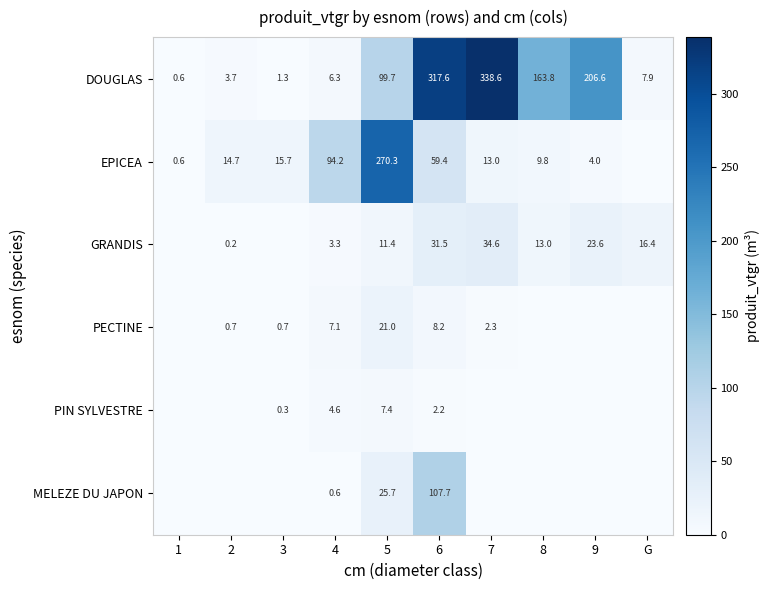

The value of DOUGLAS at G is 2.8. True or false?

False